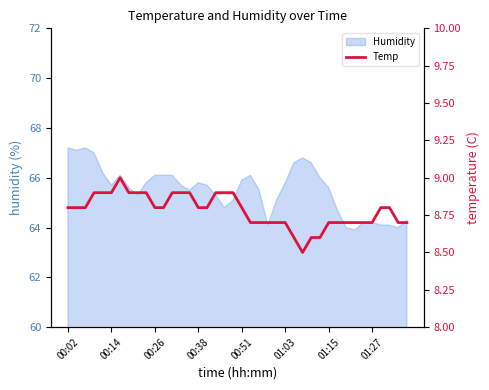

The value at 17 is 1.9. True or false?

False